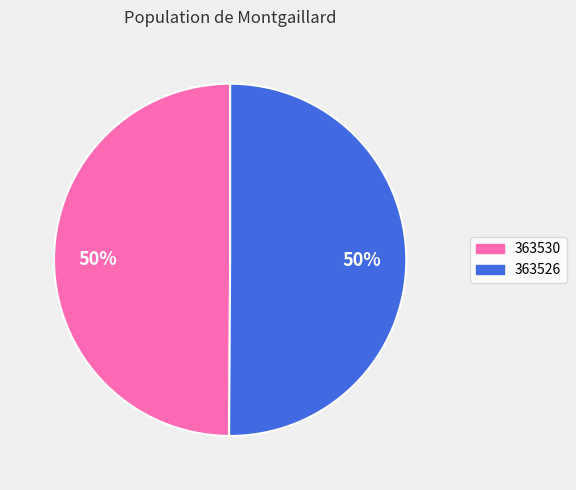

Combined, do 363530 and 363526 account for over 50%?

Yes